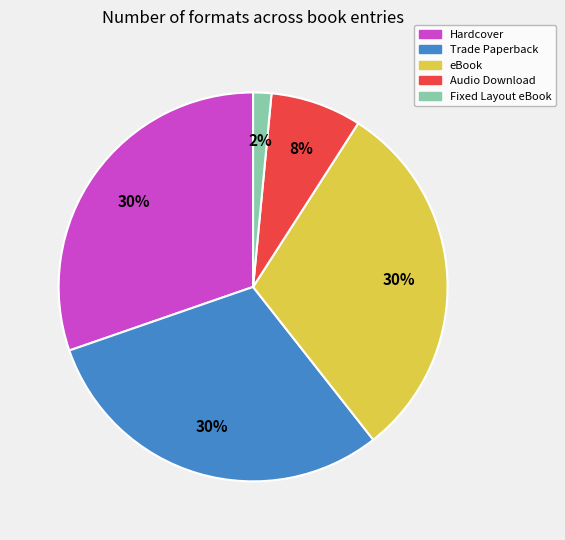

Is there any slice that represents more than half of the pie?

No